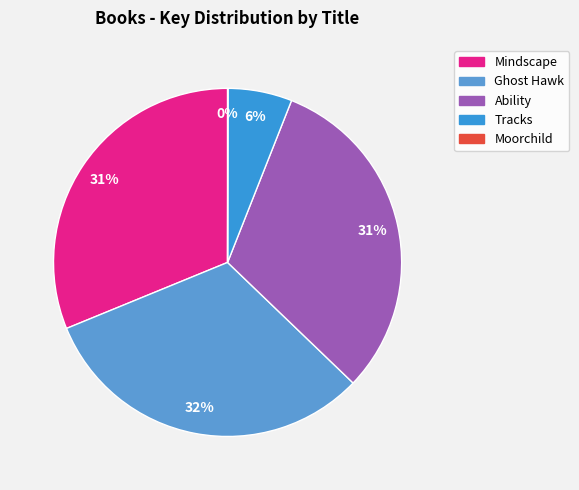

To the nearest percent, what is the difference between the Moorchild and Mindscape slice percentages?

31%